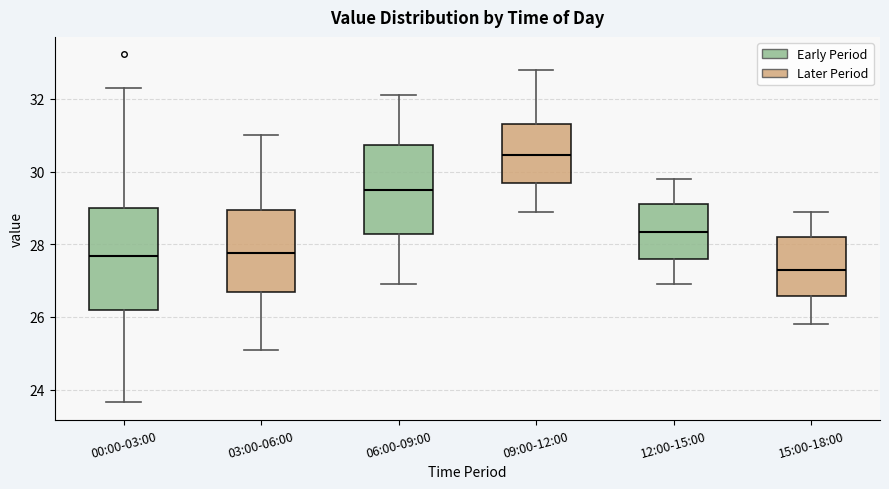

Reading left to right, transcribe this box plot: for each box, give where its median line is, the range the box spans, and where its two whiskers end, as read against the y-axis. The values are not printed on the chart, so give them approximately, as read against the axis.

00:00-03:00: median 27.6, box 26.2 to 29.0, whiskers 23.6 to 32.4
03:00-06:00: median 27.8, box 26.6 to 29.0, whiskers 25.2 to 31.0
06:00-09:00: median 29.6, box 28.2 to 30.8, whiskers 27.0 to 32.2
09:00-12:00: median 30.4, box 29.6 to 31.4, whiskers 29.0 to 32.8
12:00-15:00: median 28.4, box 27.6 to 29.2, whiskers 27.0 to 29.8
15:00-18:00: median 27.4, box 26.6 to 28.2, whiskers 25.8 to 29.0